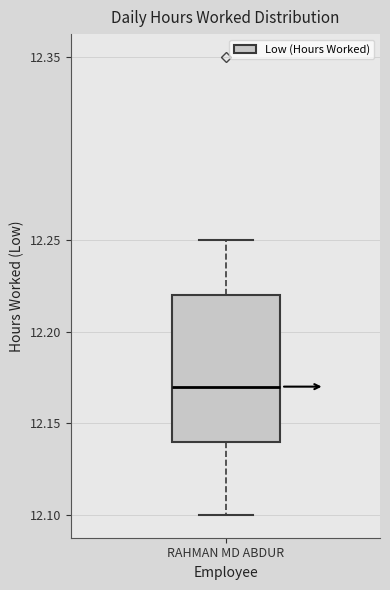

Read this box plot against the y-axis: the position of the median line, the range covered by the box, and the ends of both whiskers. The values are not printed on the chart, so give them approximately, as read against the axis.

median 12.17, box 12.14 to 12.22, whiskers 12.10 to 12.25